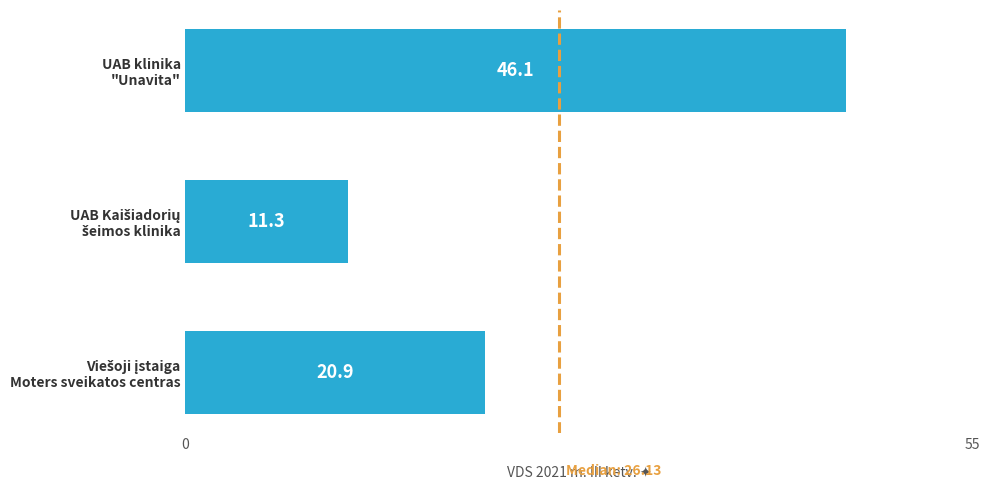

What is the difference between the maximum and minimum values?

34.8